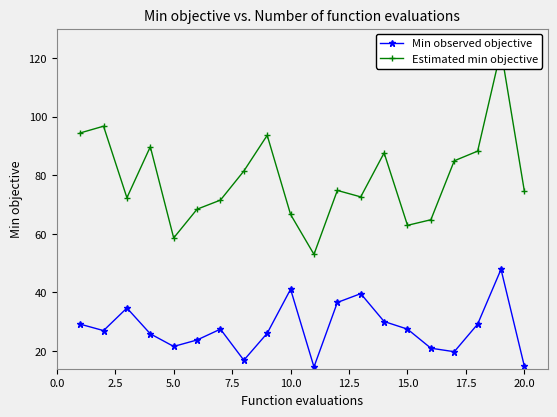

How many values in the Estimated min objective series are below 74?

9